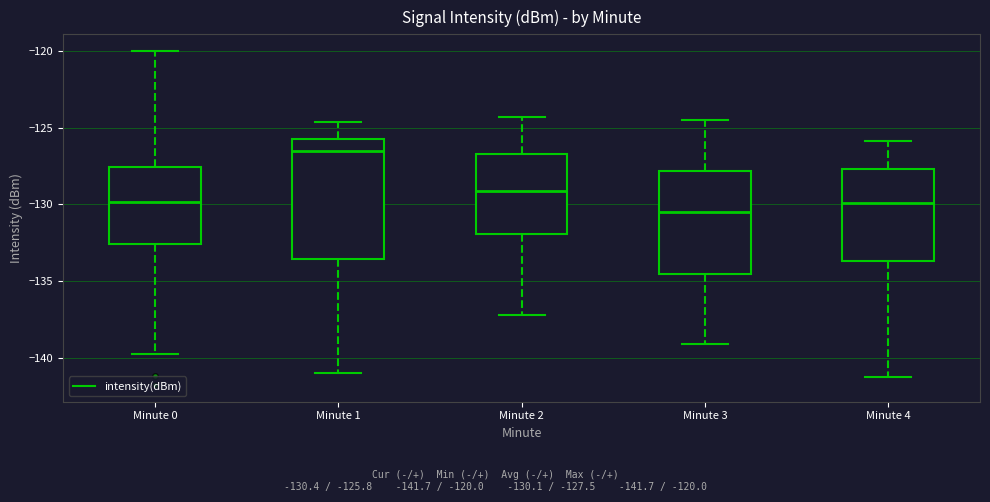

Reading left to right, transcribe this box plot: for each box, give where its median line is, the range the box spans, and where its two whiskers end, as read against the y-axis. The values are not printed on the chart, so give them approximately, as read against the axis.

Minute 0: median -130.0, box -132.5 to -127.5, whiskers -139.5 to -120.0
Minute 1: median -126.5, box -133.5 to -126.0, whiskers -141.0 to -124.5
Minute 2: median -129.0, box -132.0 to -126.5, whiskers -137.0 to -124.5
Minute 3: median -130.5, box -134.5 to -128.0, whiskers -139.0 to -124.5
Minute 4: median -130.0, box -133.5 to -127.5, whiskers -141.0 to -126.0